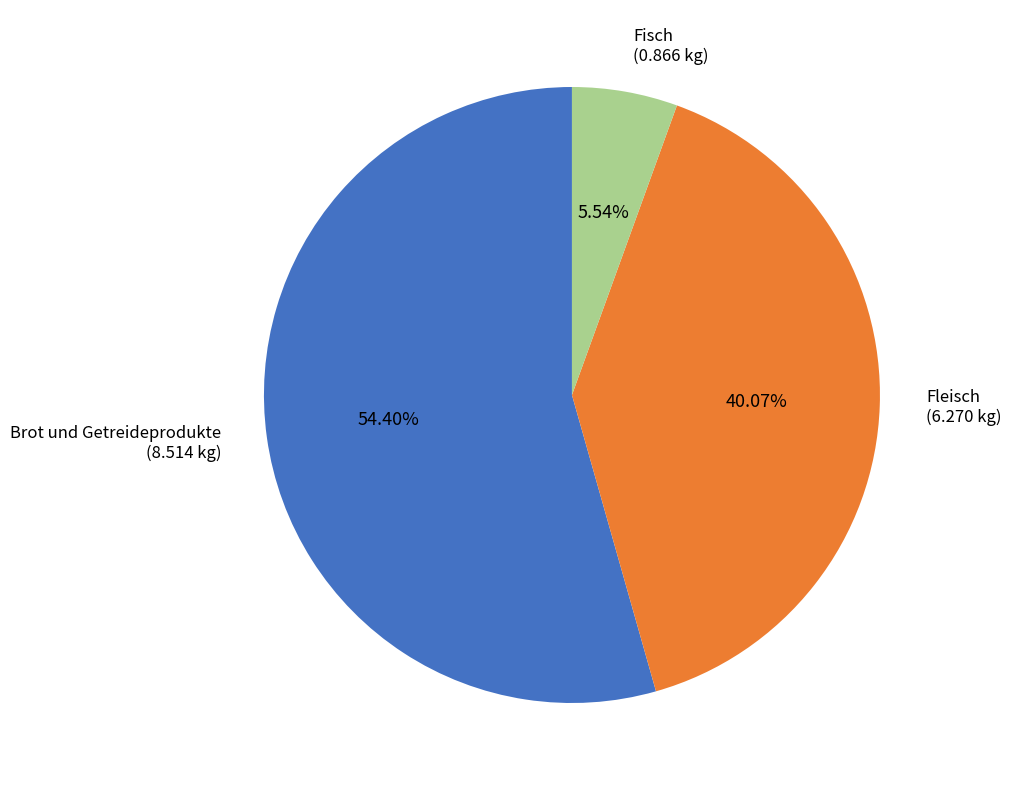

Which category has the smallest portion of the pie?

Fisch